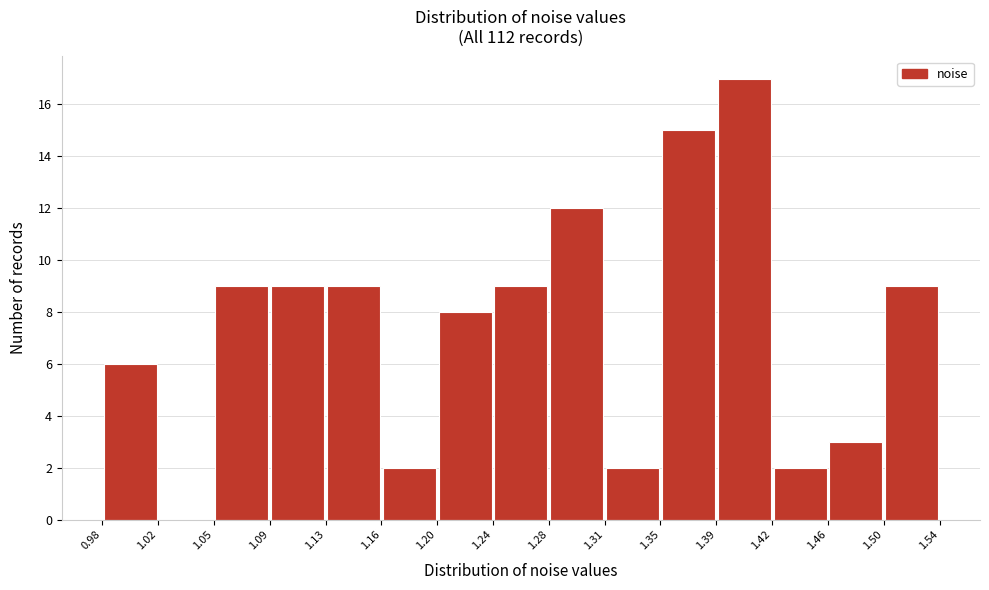

Reading left to right, transcribe this chart: for each bar, give the range it covers on the x-axis and its height. The values are not printed on the chart, so give them approximately, as read against the axis.

0.98 to 1.02: 6
1.02 to 1.05: 0
1.05 to 1.09: 9
1.09 to 1.13: 9
1.13 to 1.16: 9
1.16 to 1.20: 2
1.20 to 1.24: 8
1.24 to 1.28: 9
1.28 to 1.31: 12
1.31 to 1.35: 2
1.35 to 1.39: 15
1.39 to 1.42: 17
1.42 to 1.46: 2
1.46 to 1.50: 3
1.50 to 1.54: 9